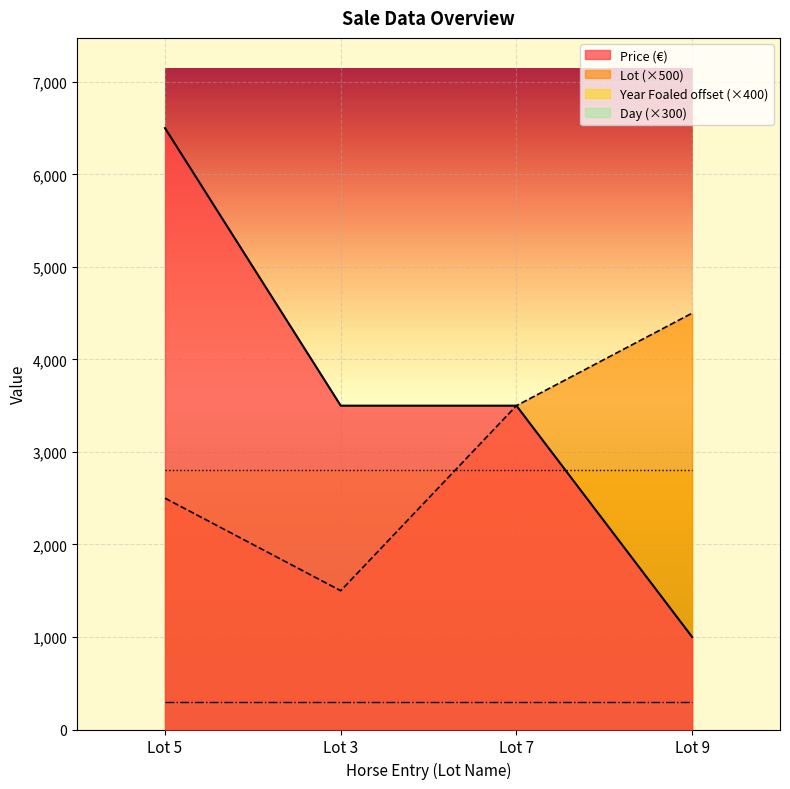

At how many categories does at least one series exceed 4960?

1